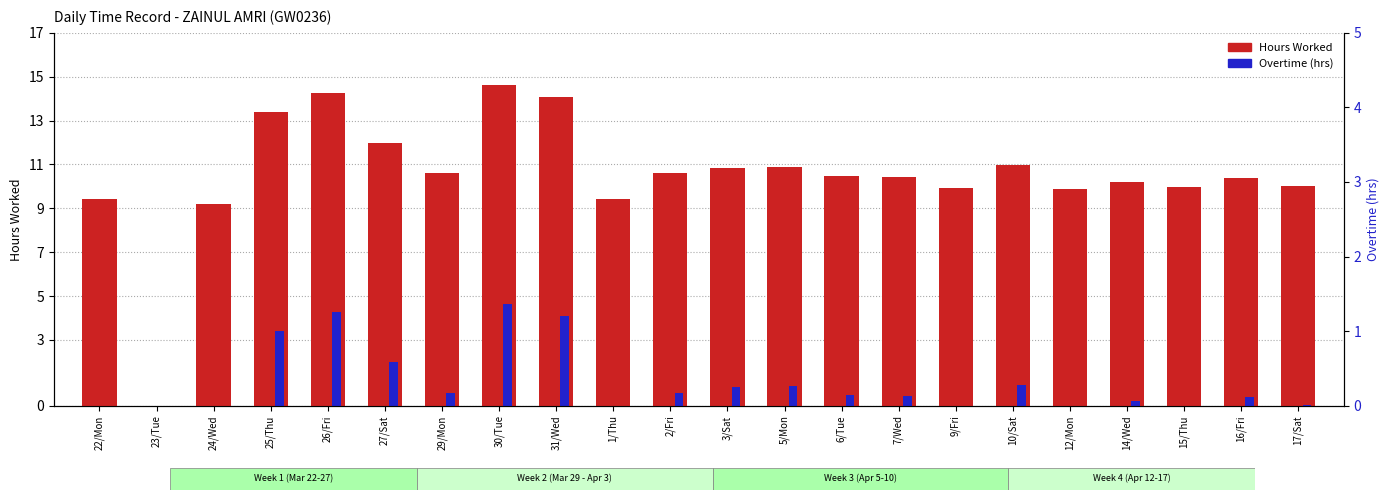

At how many categories does at least one series exceed 2?

21